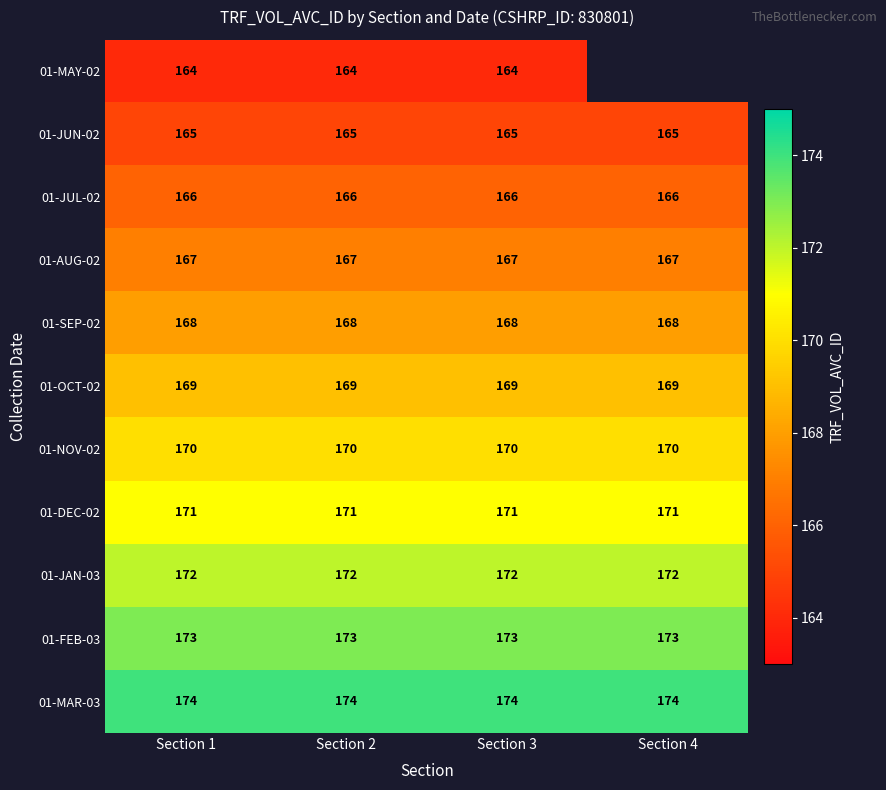

At which category is the sum across all series the highest?

Section 1